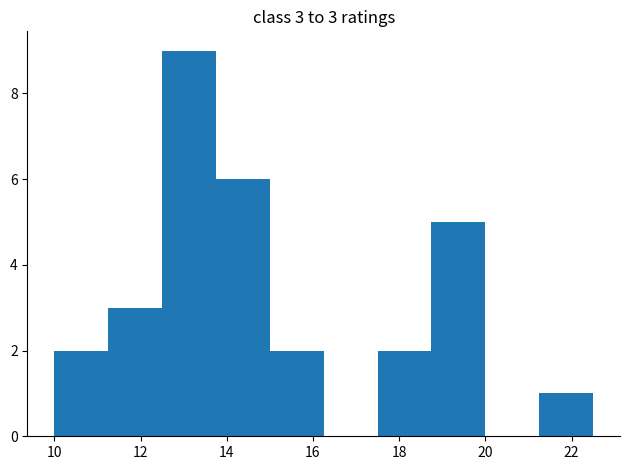

Over which range of the x-axis is the bar tallest?

12.50 to 13.75